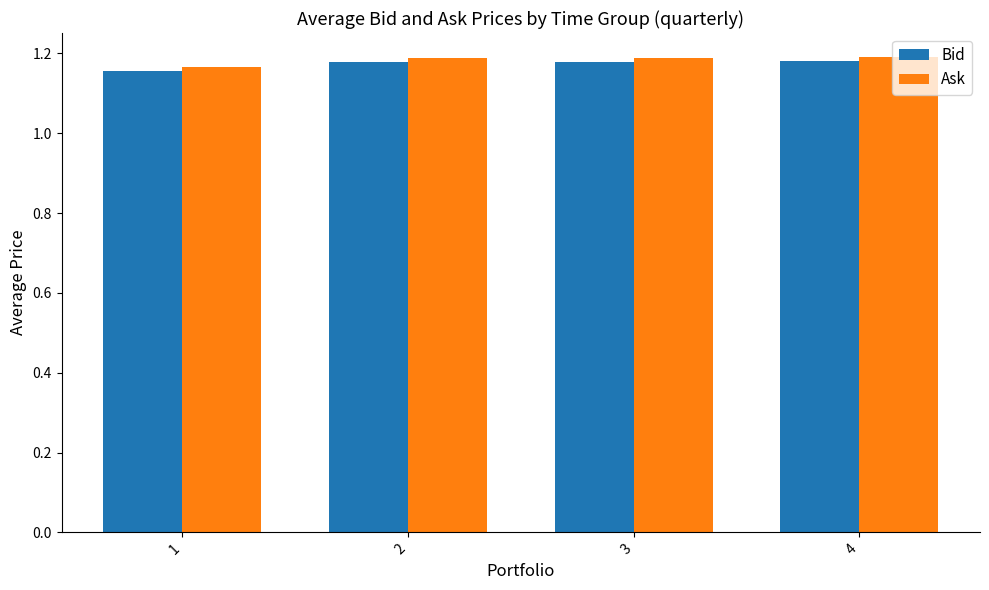

Is it true that Ask equals 1.2 at 3?

True